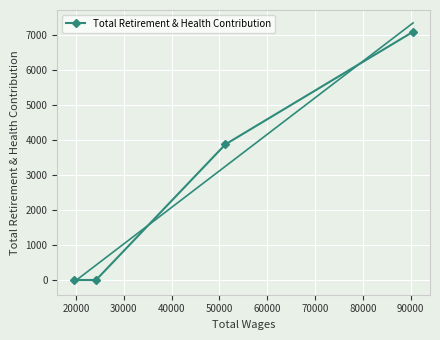

True or false: there are more than 0 points higher than both neighbors.

False